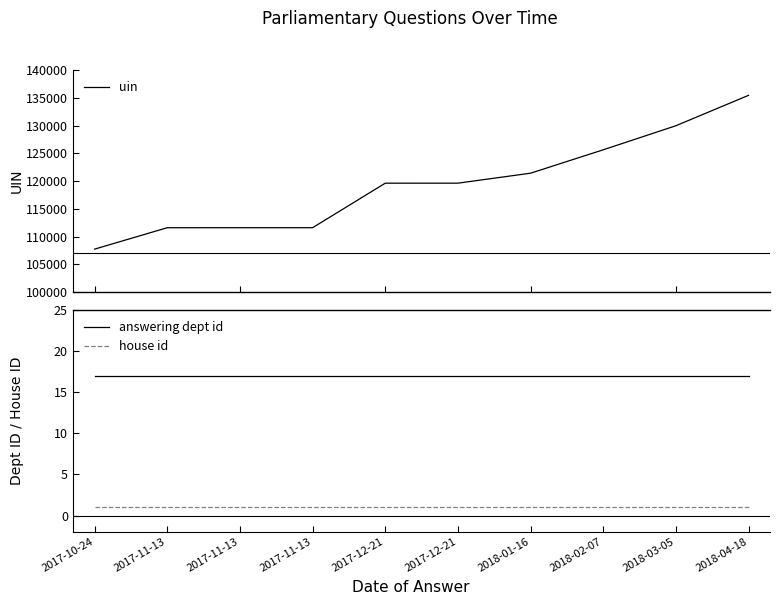

At how many categories does at least one series exceed 55455?

10